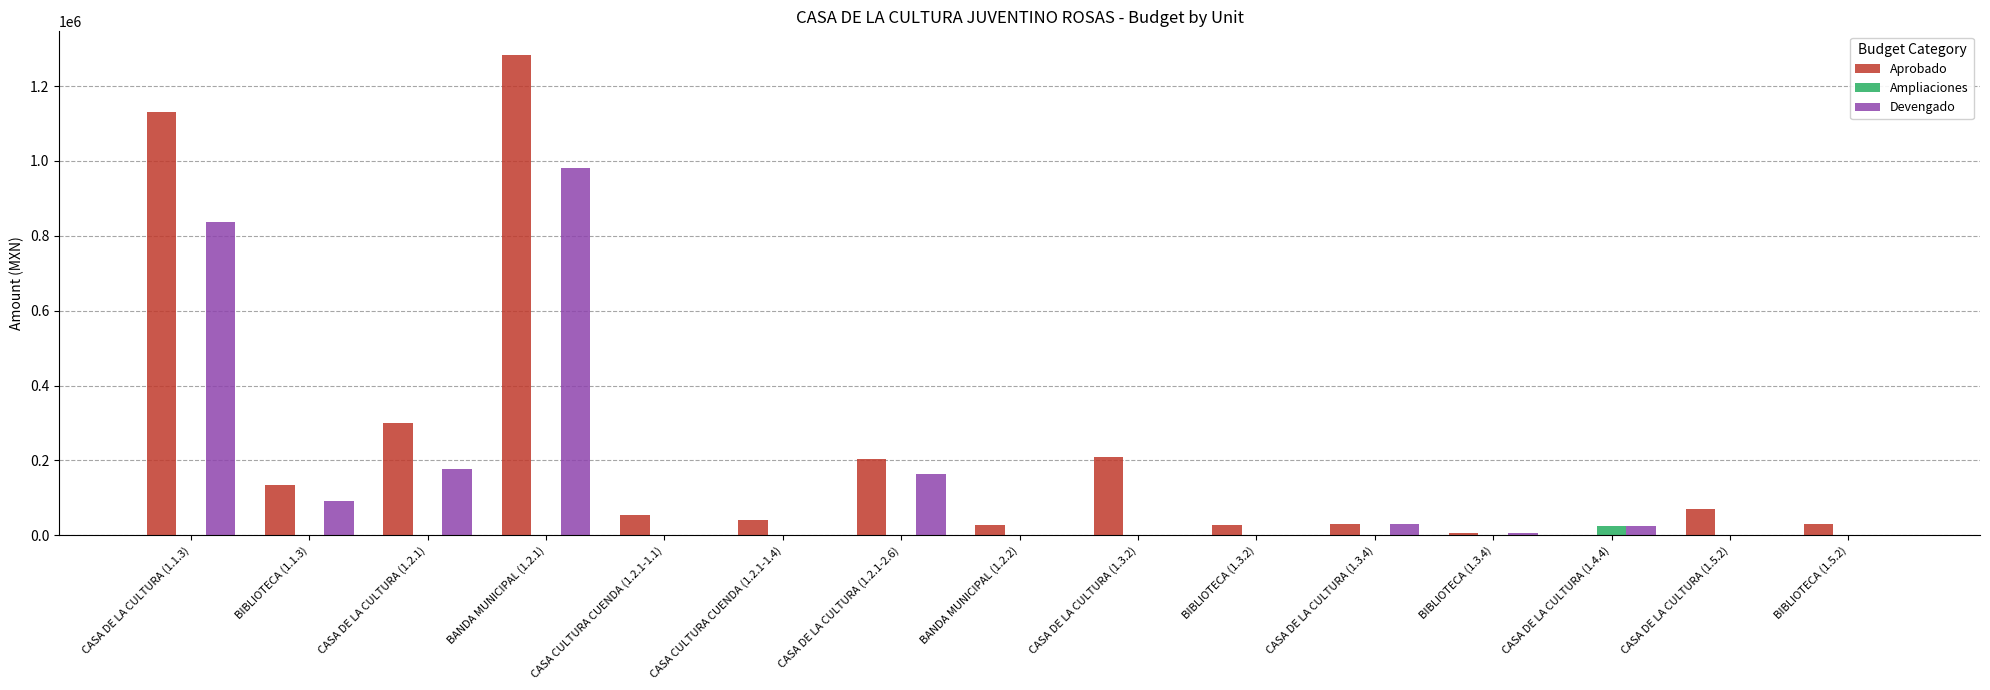

What is the average value of the Ampliaciones series?

1622.3